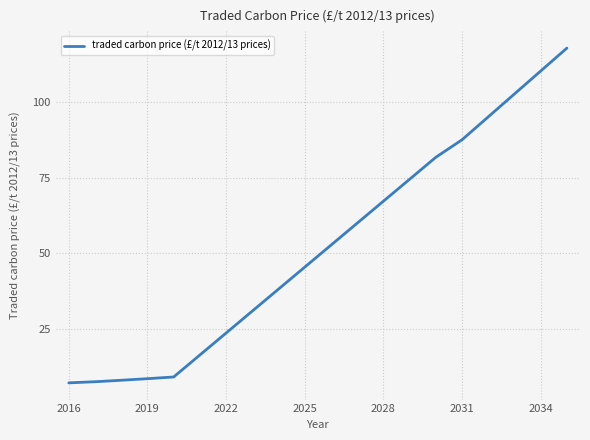

What is the greatest value displayed?

117.8